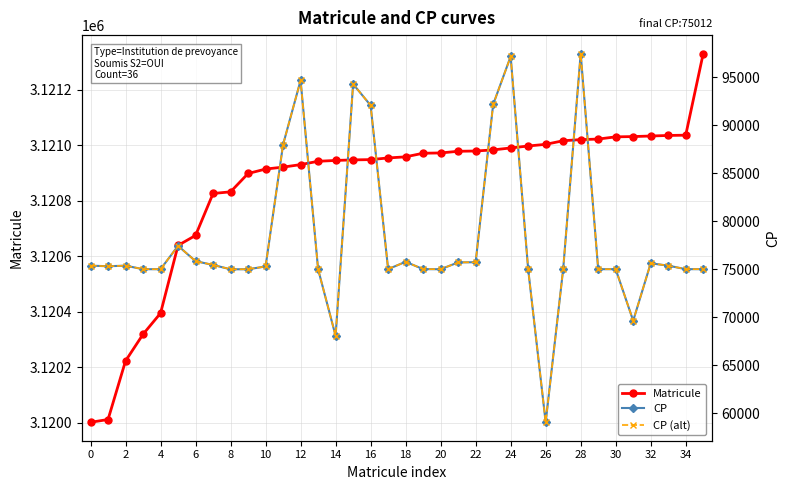

What is the value of the CP (alt) point at the 11th from the left?

75294